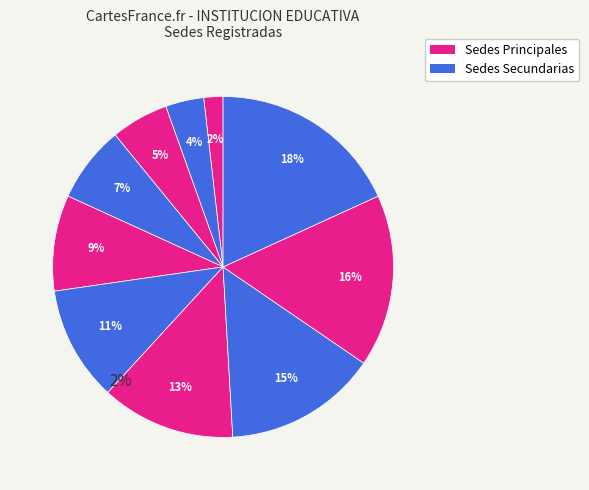

Is there any slice that represents more than half of the pie?

No